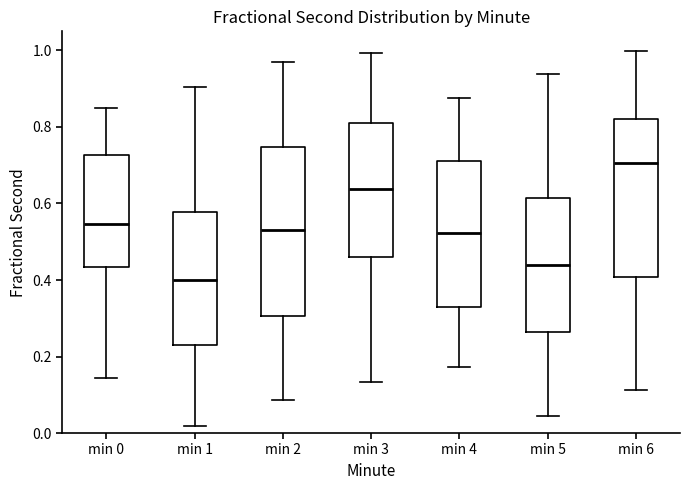

Which box's median line is the highest?

min 6